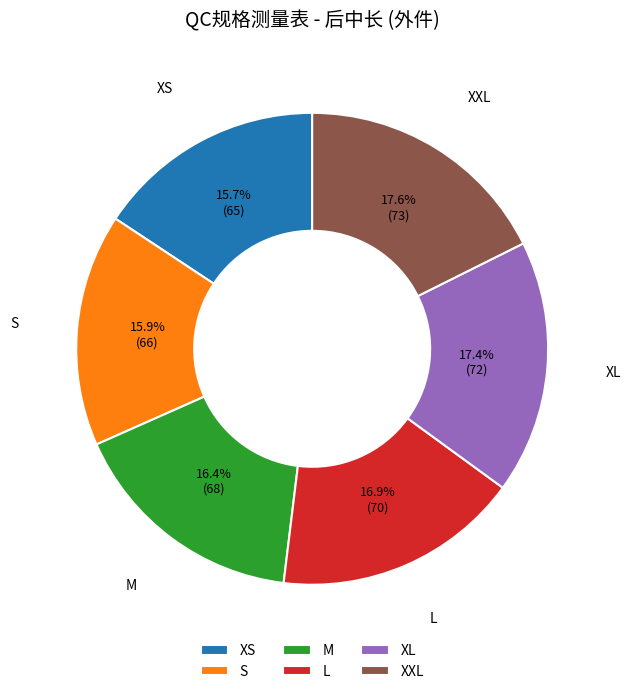

Is the sum of L and S greater than half?

No